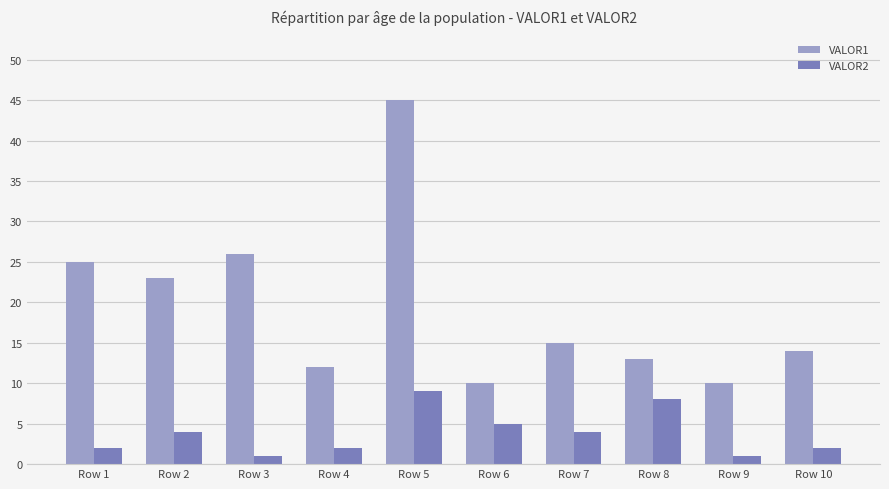

At Row 5, list the series in order from smallest to largest.

VALOR2, VALOR1